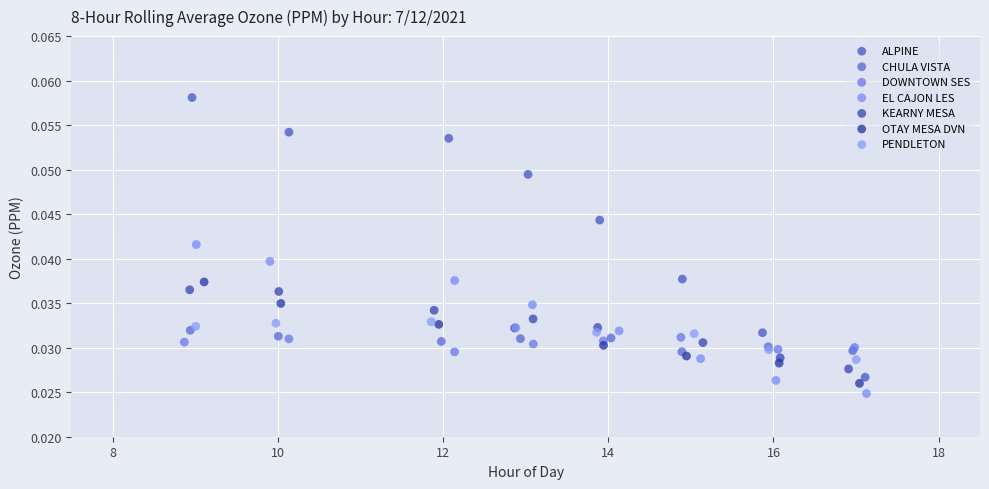

Which series has the largest Y range (max minus min)?

ALPINE